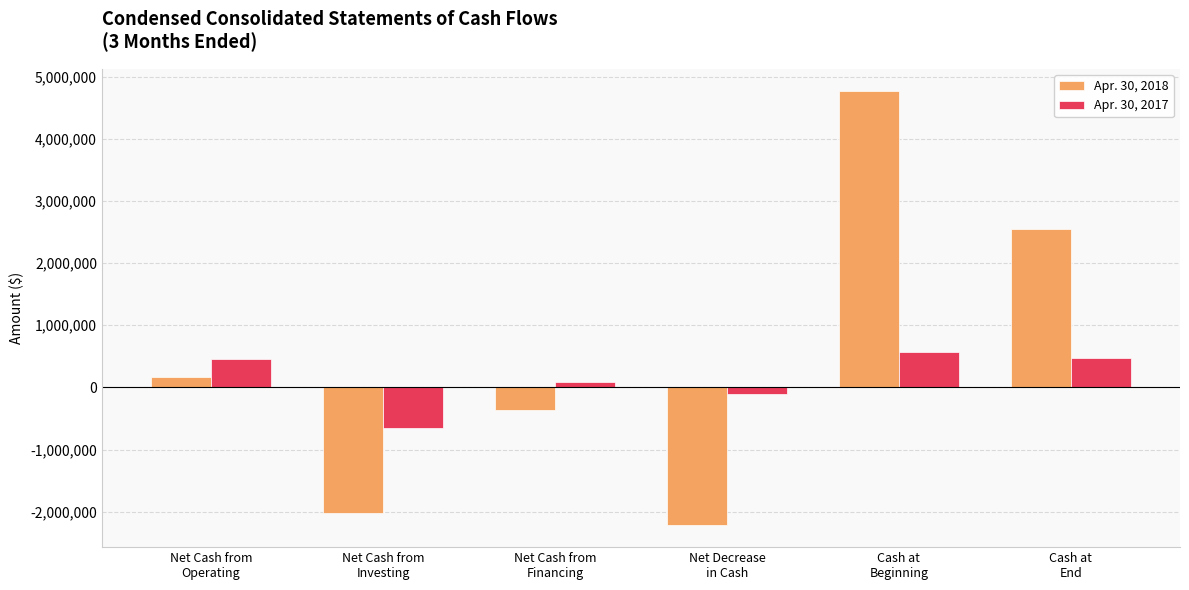

How many bars are there in total?

12